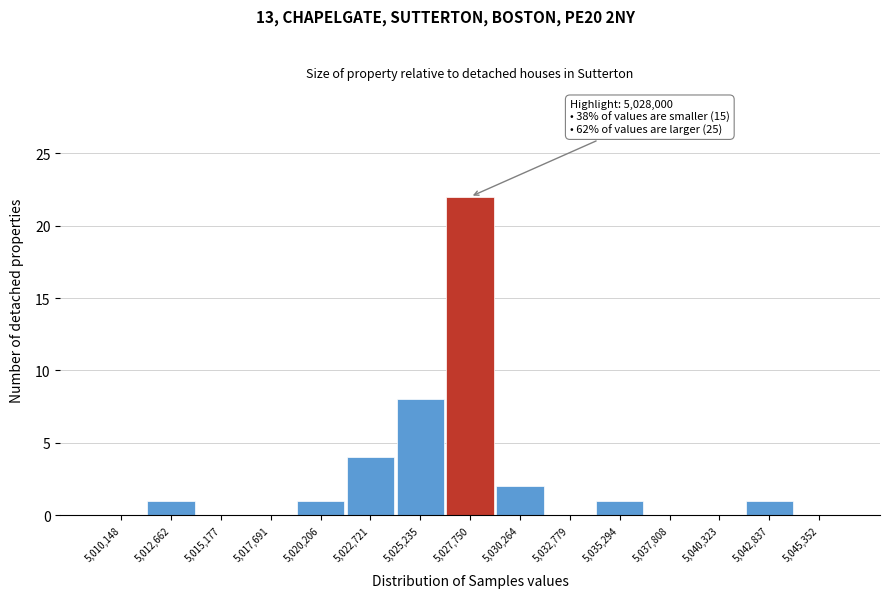

Reading right to left, what are all the values shown in this chart?

5,045,352=0	5,042,837=1	5,040,323=0	5,037,808=0	5,035,294=1	5,032,779=0	5,030,264=2	5,027,750=22	5,025,235=8	5,022,721=4	5,020,206=1	5,017,691=0	5,015,177=0	5,012,662=1	5,010,148=0